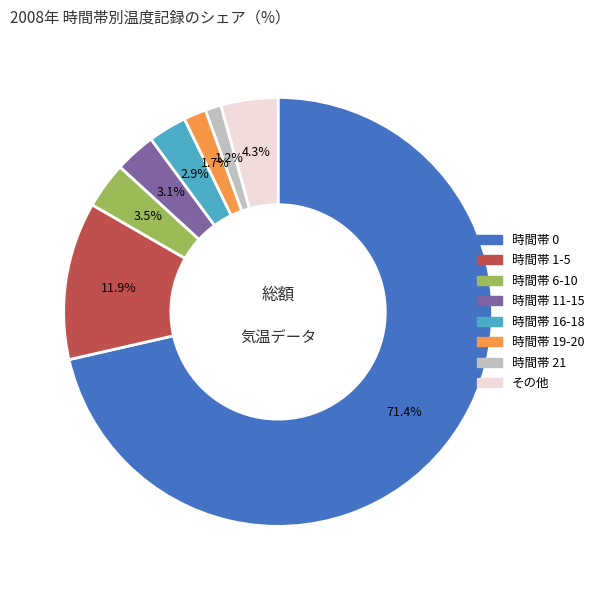

Is there a majority slice in this chart?

Yes